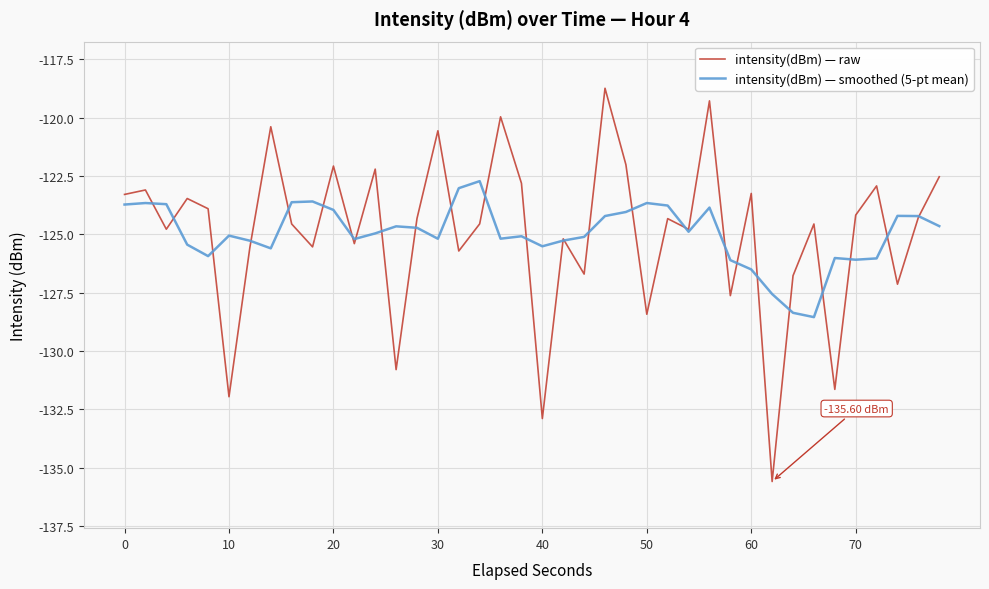

Which series has the widest spread of values?

intensity(dBm) — raw